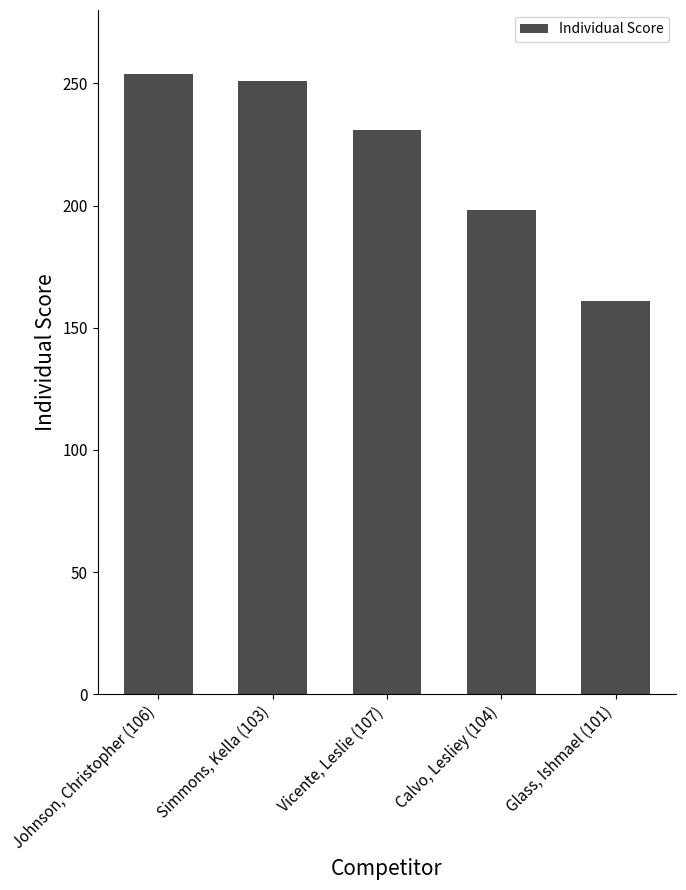

What is the maximum value shown in the chart?

254